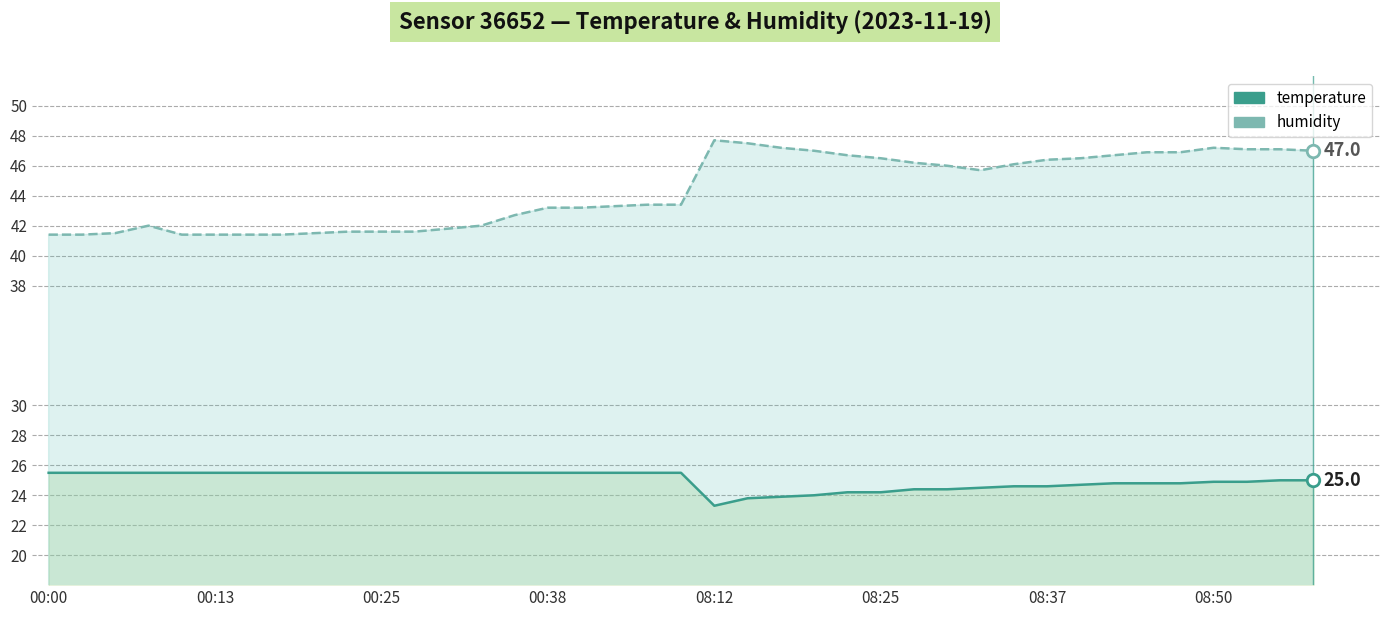

What are all the series names shown in the legend?

temperature, humidity